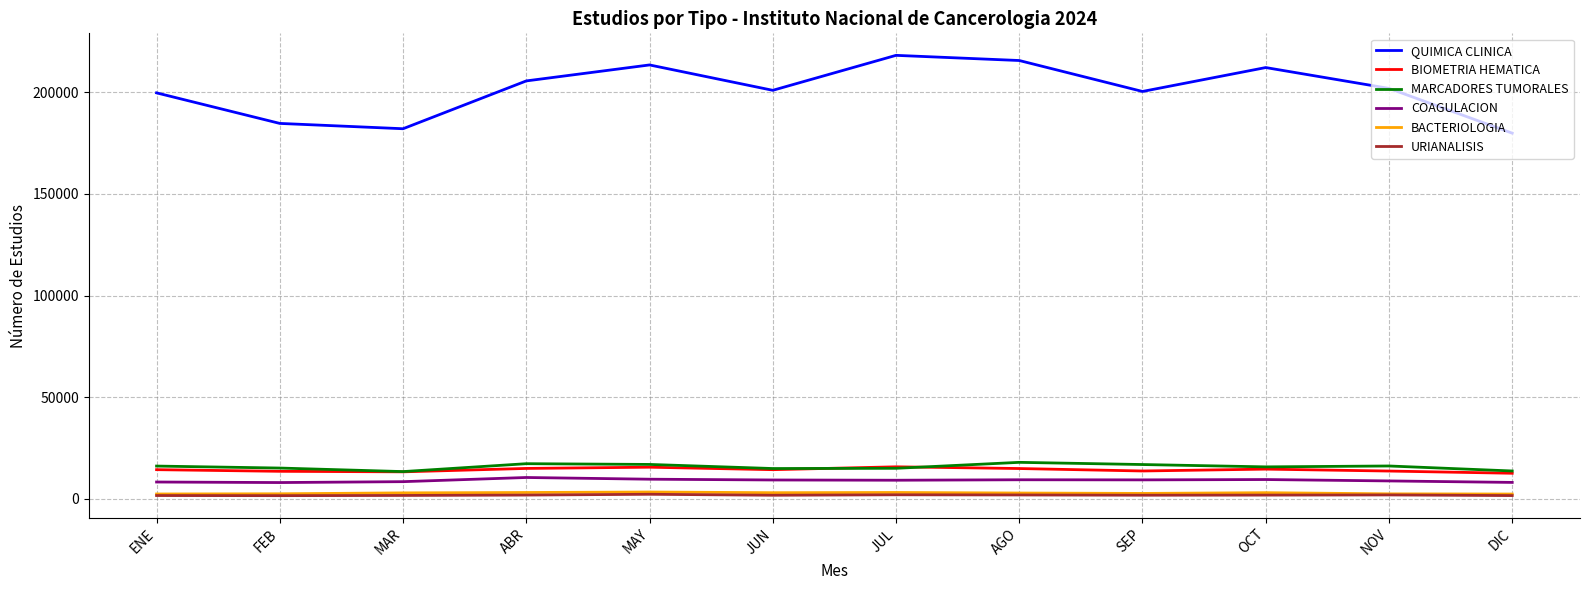

True or false: BIOMETRIA HEMATICA and QUIMICA CLINICA cross at least once.

False